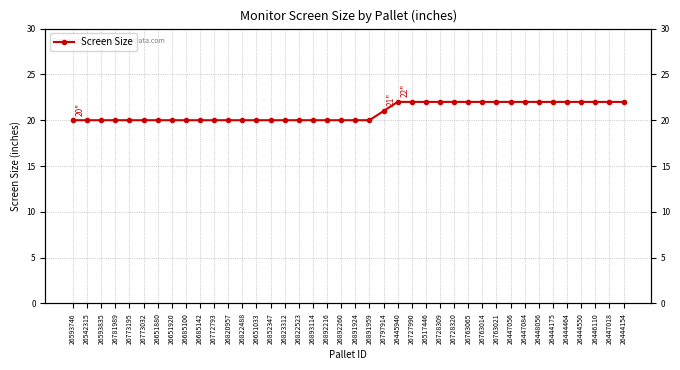

Reading left to right, extract all data points from this chart.

20	20	20	20	20	20	20	20	20	20	20	20	20	20	20	20	20	20	20	20	20	20	21	22	22	22	22	22	22	22	22	22	22	22	22	22	22	22	22	22